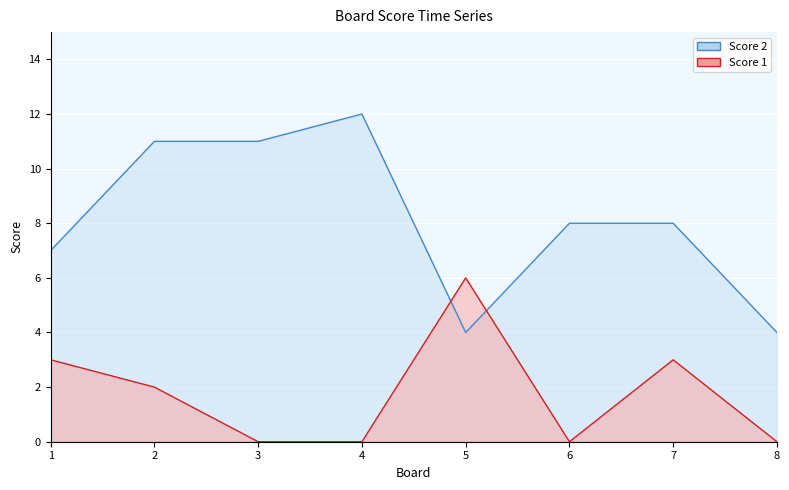

At which label is Score 1 closest to 3?

1